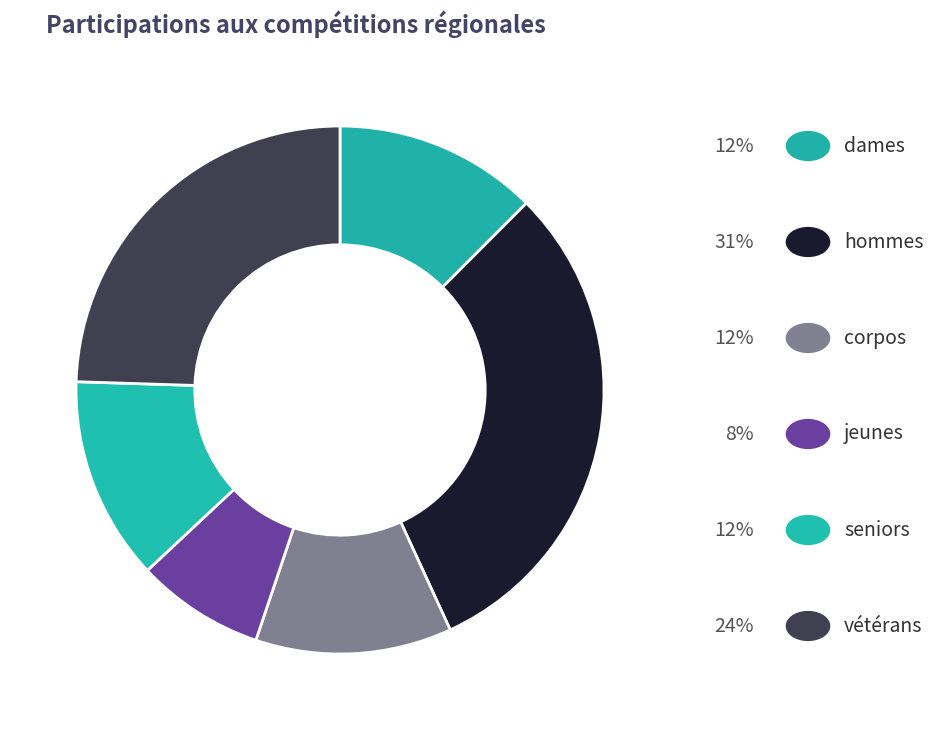

Count the number of slices in the pie.

6